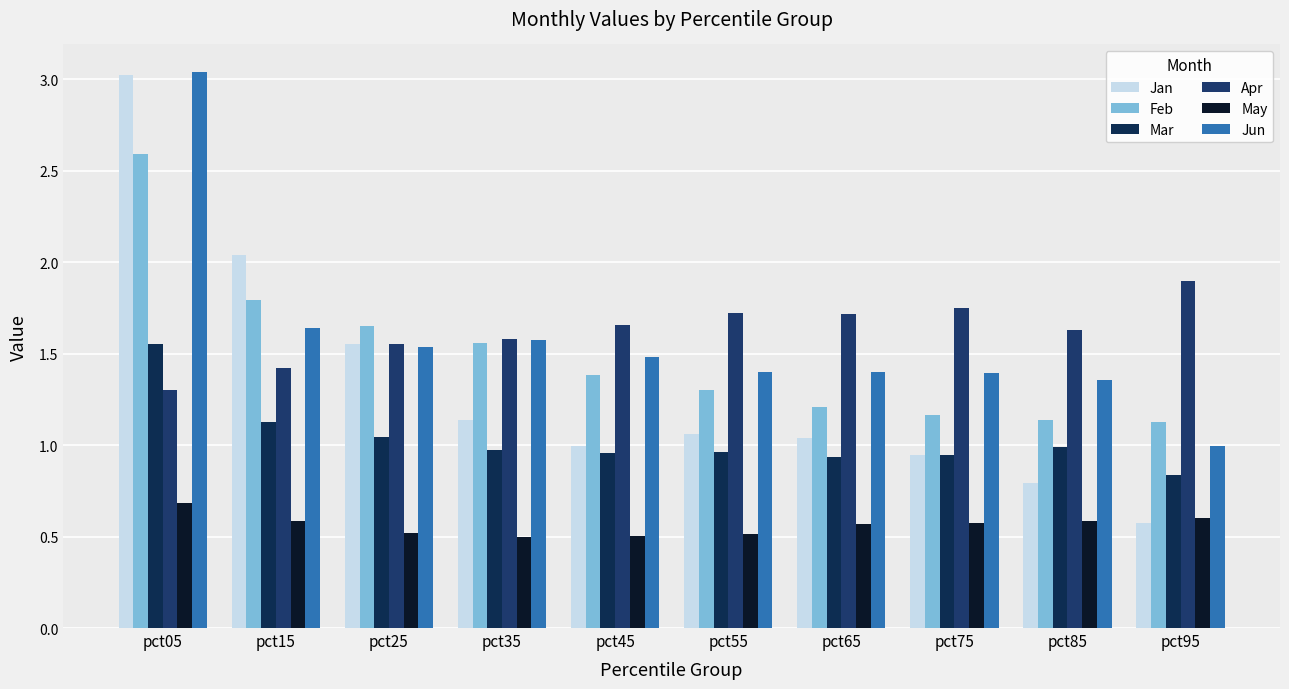

How many data points does each series have?

10